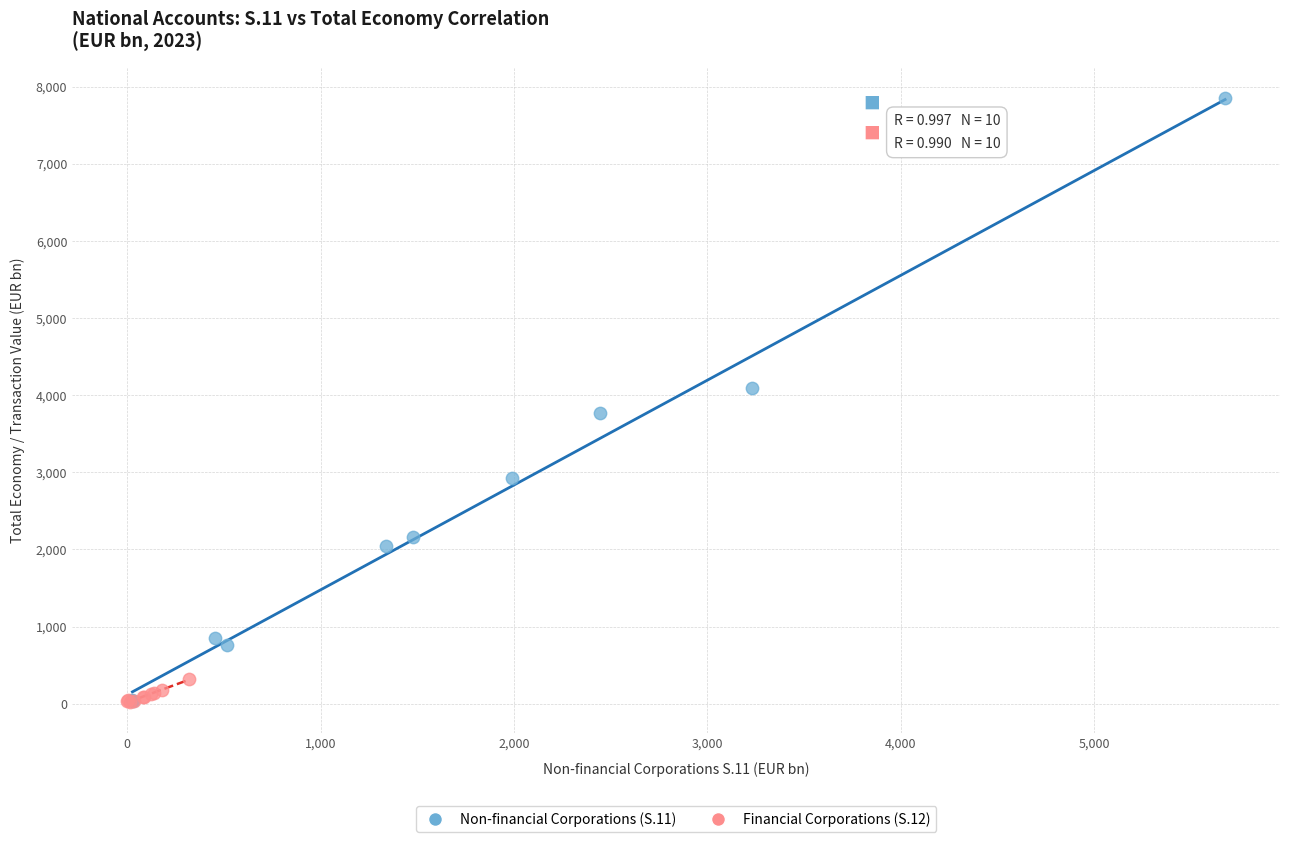

What are all the series names shown in the legend?

Non-financial Corporations (S.11), Financial Corporations (S.12)